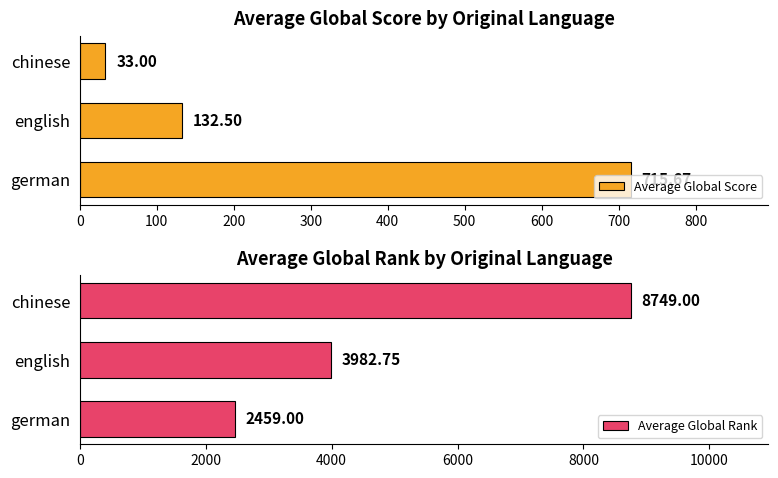

What is the sum of the Average Global Rank values at chinese and german?

11208.0